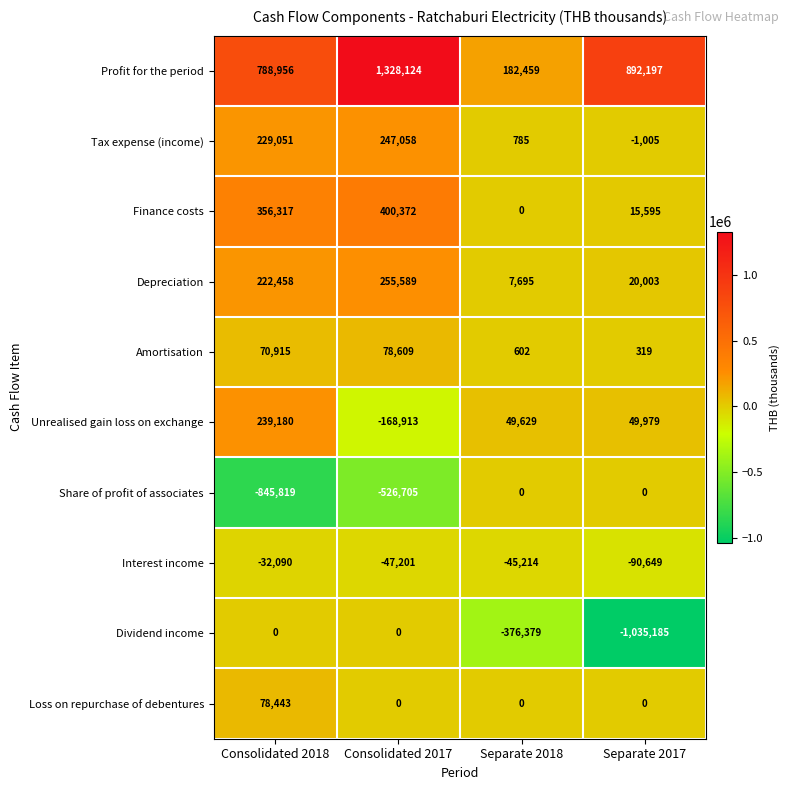

At which category is the sum across all series the highest?

Consolidated 2017